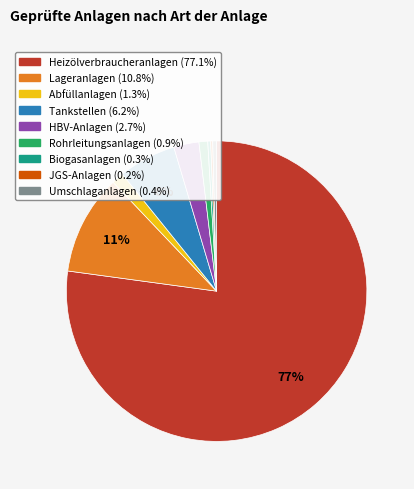

Does Umschlaganlagen represent more than half of the total?

No